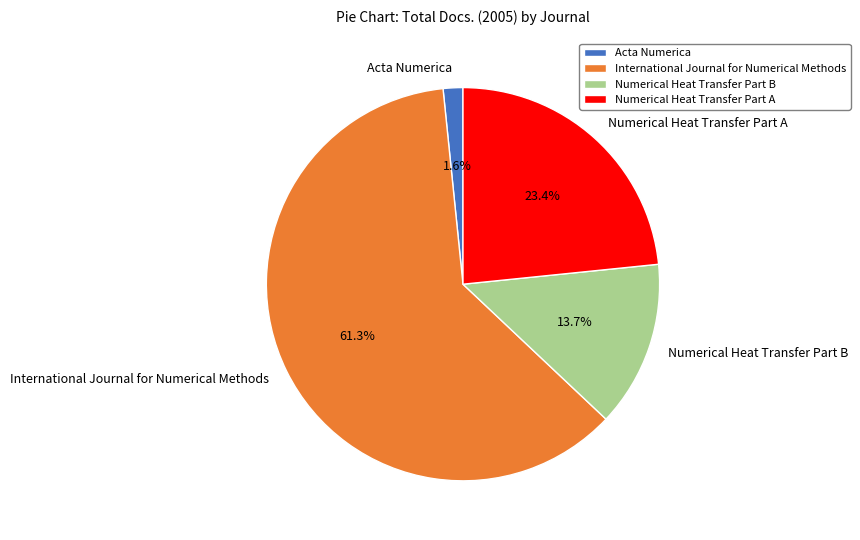

Rank the categories by value from lowest to highest.

Acta Numerica, Numerical Heat Transfer Part B, Numerical Heat Transfer Part A, International Journal for Numerical Methods